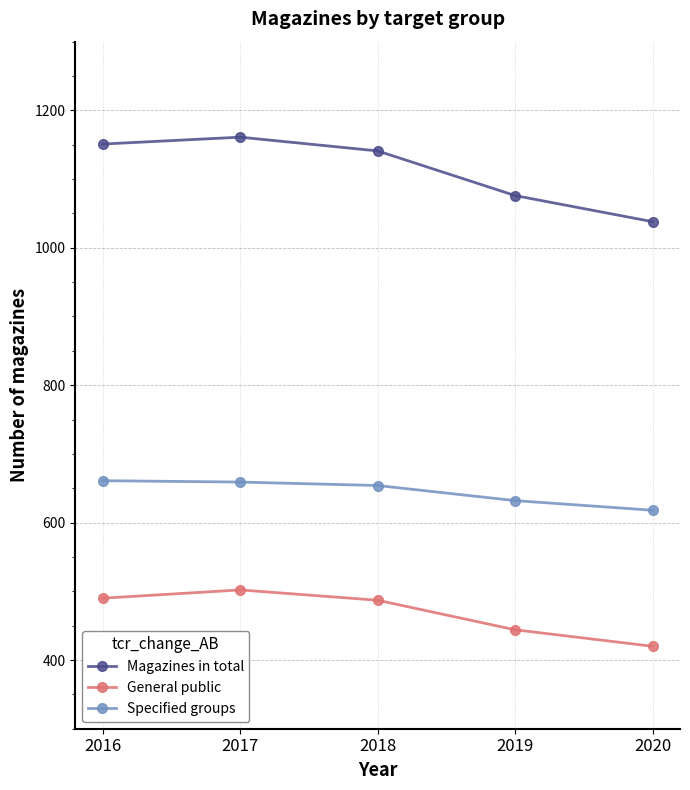

Which series has the widest spread of values?

Magazines in total